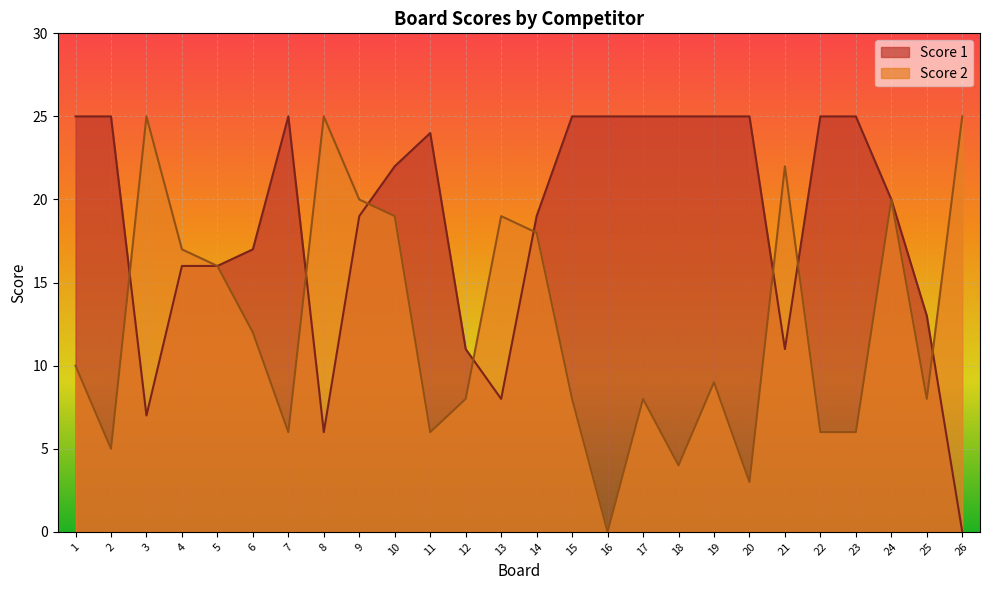

Count the number of categories in the chart.

26